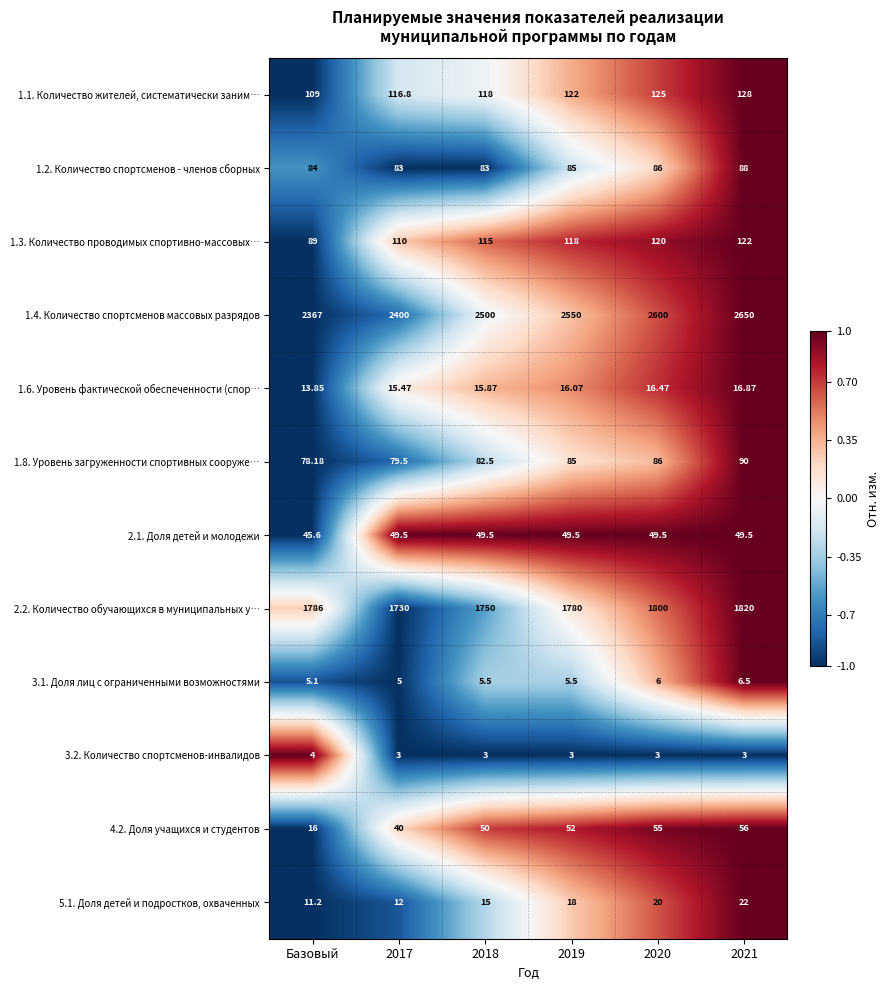

At which label is 2.1. Доля детей и молодежи closest to 47?

Базовый